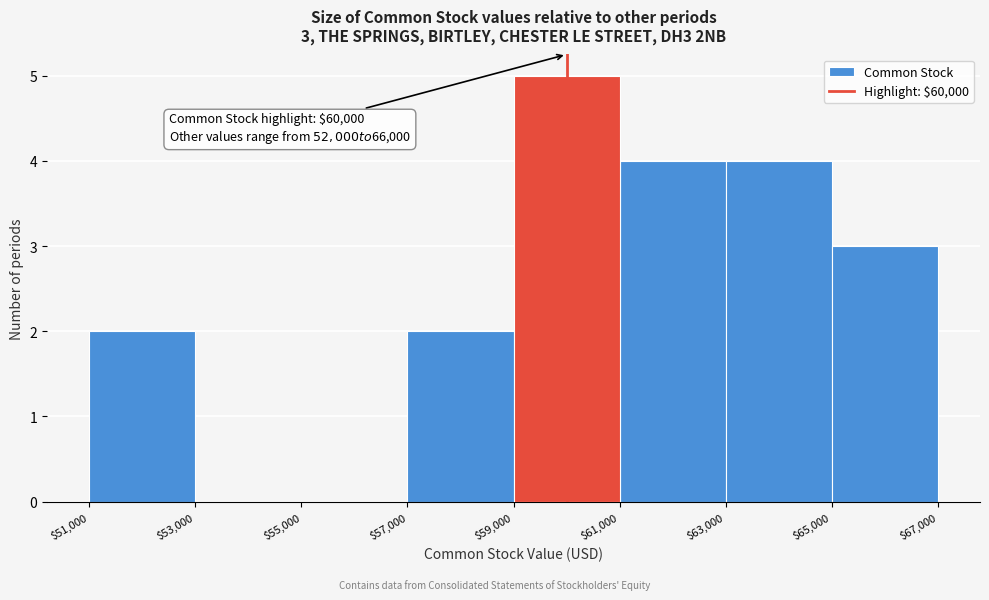

Over which range of the x-axis is the bar tallest?

$59,000 to $61,000